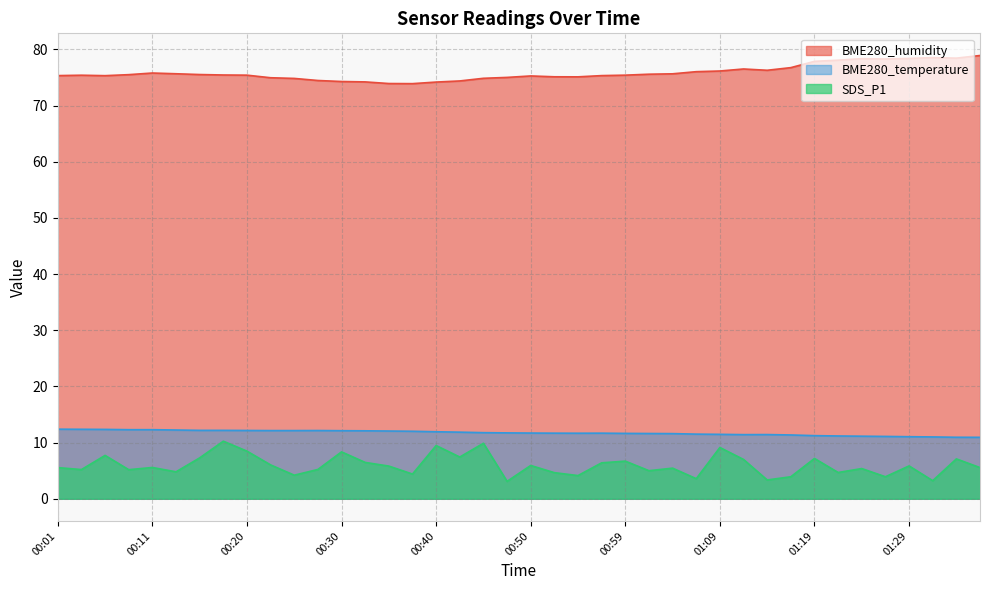

At which label does BME280_temperature first exceed 11?

00:01